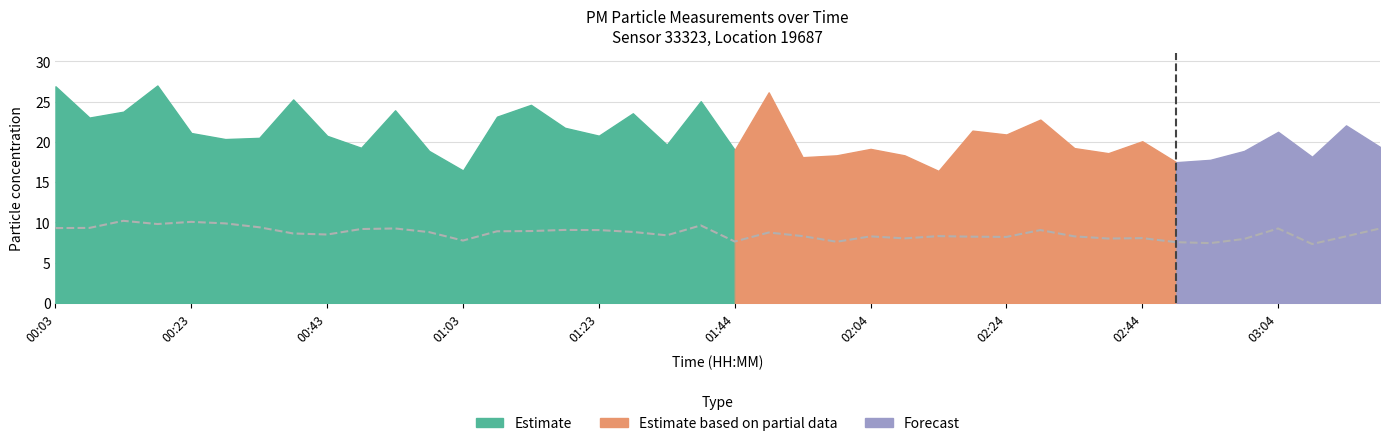

At which category does the data reach its first local peak?

00:13